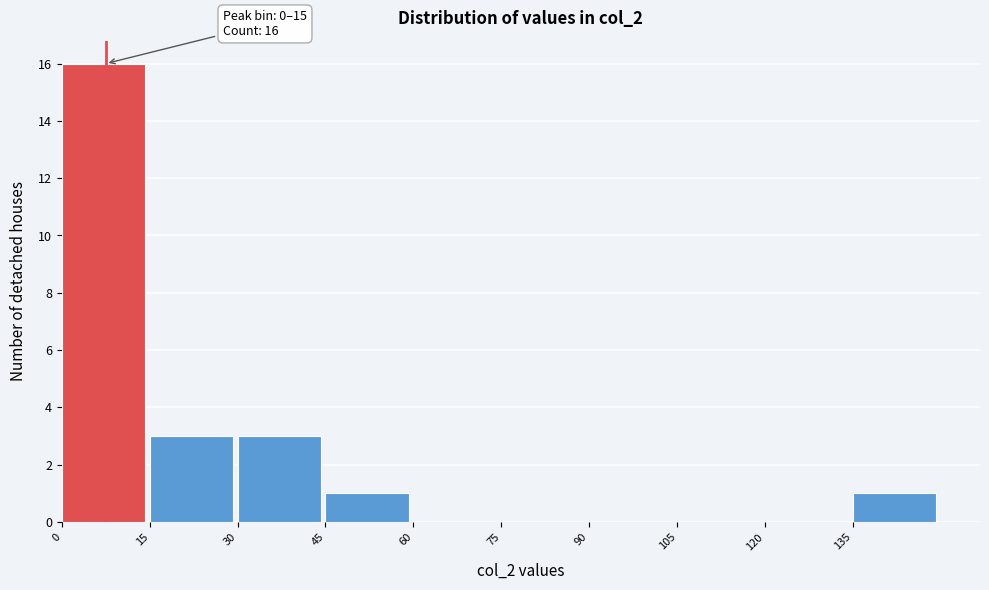

Which range on the x-axis has the tallest bar?

0 to 15